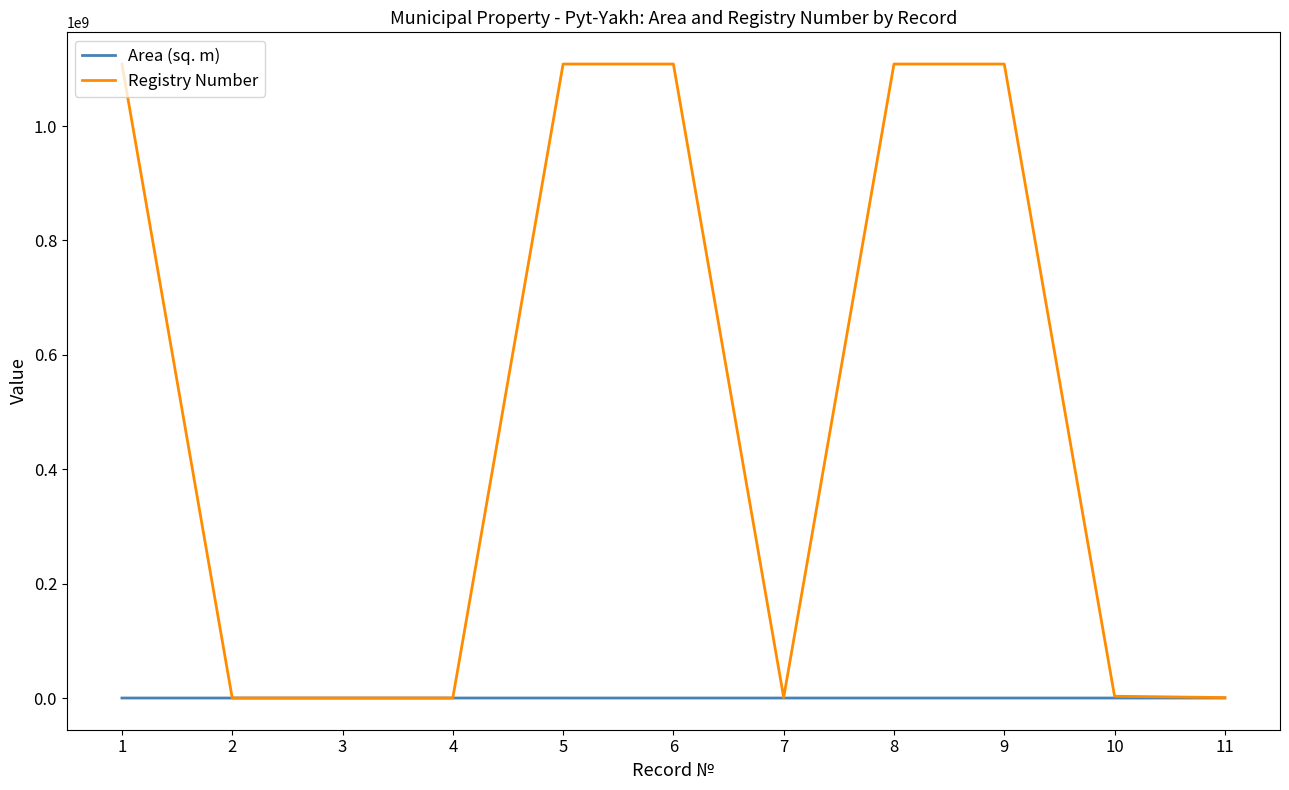

Does the chart have visible grid lines?

No